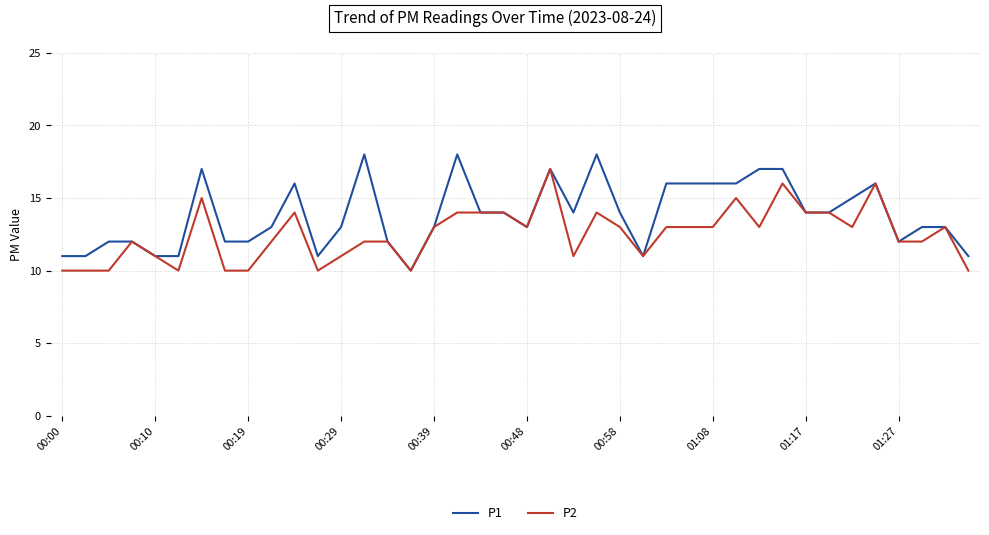

Which series has the largest total across all categories?

P1